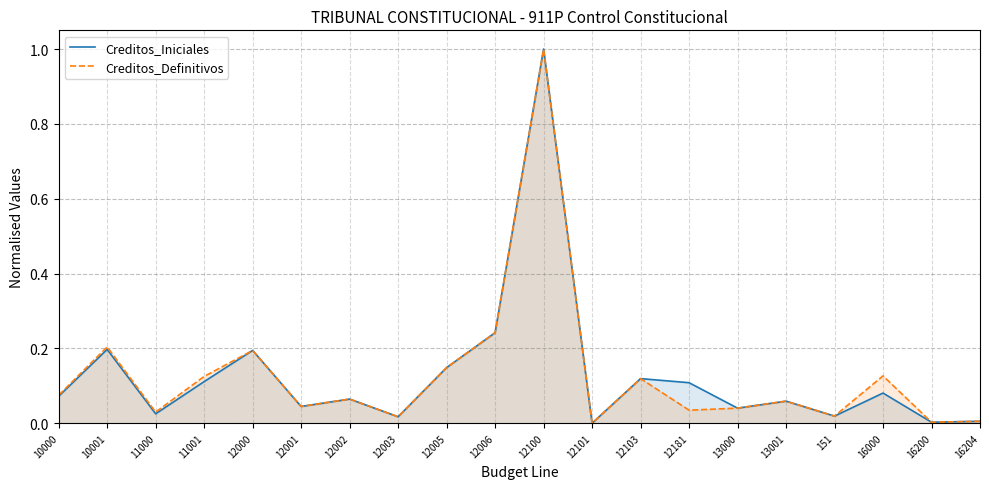

Which series has the largest total across all categories?

Creditos_Iniciales